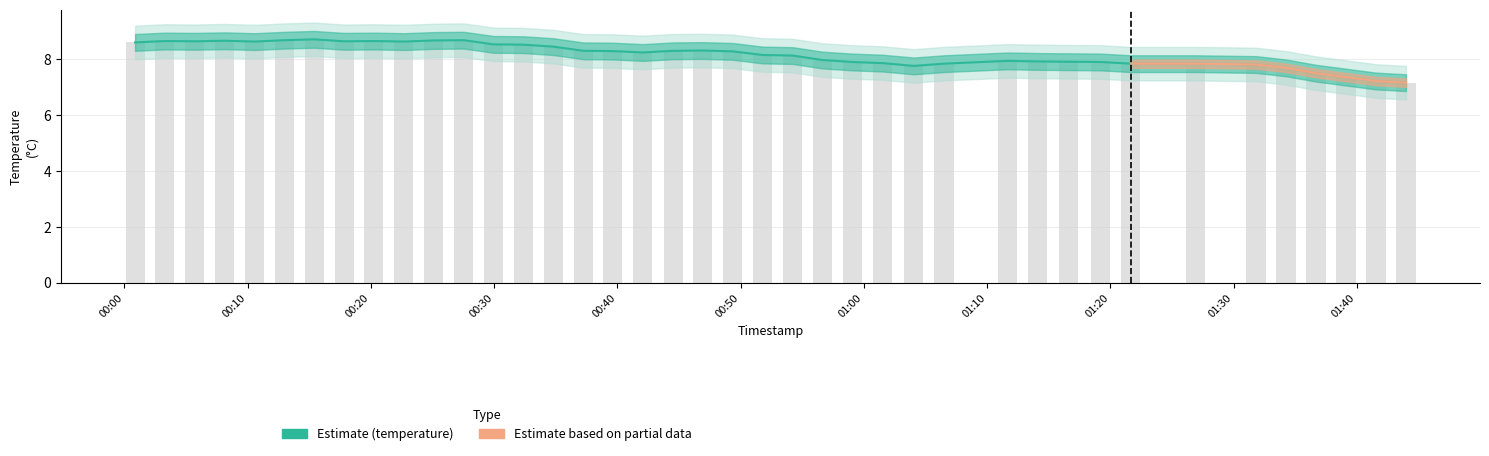

At which label does the data first exceed 8?

00:00